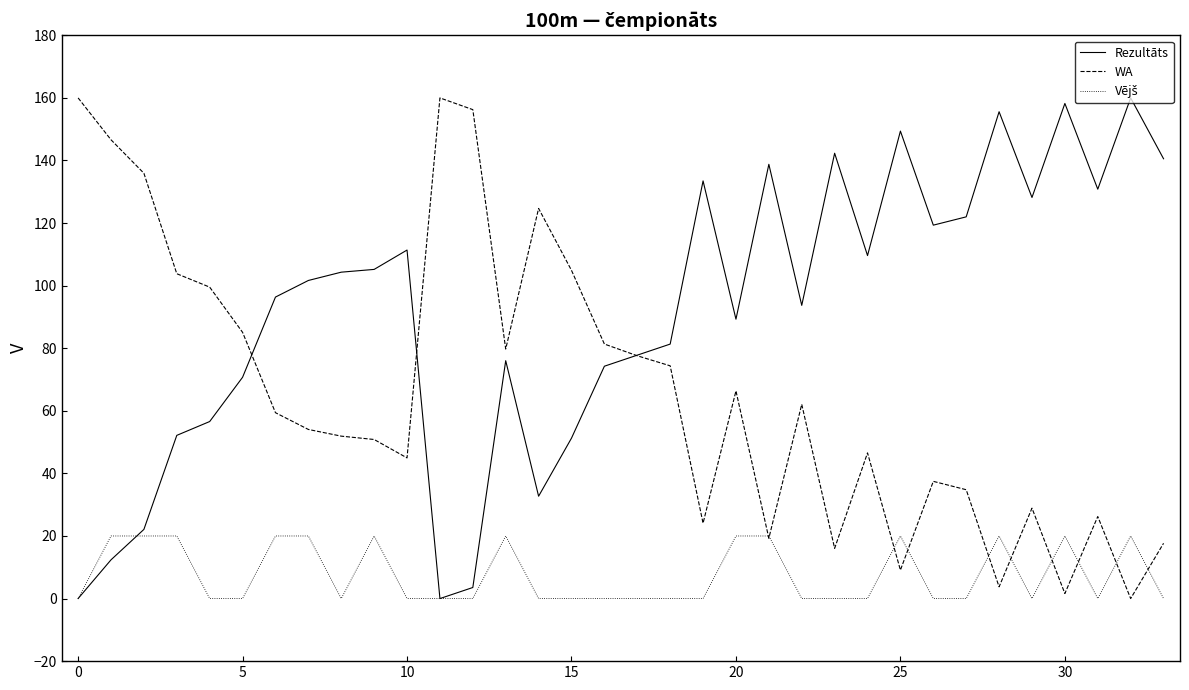

What is the highest value of the Rezultāts series?

160.0